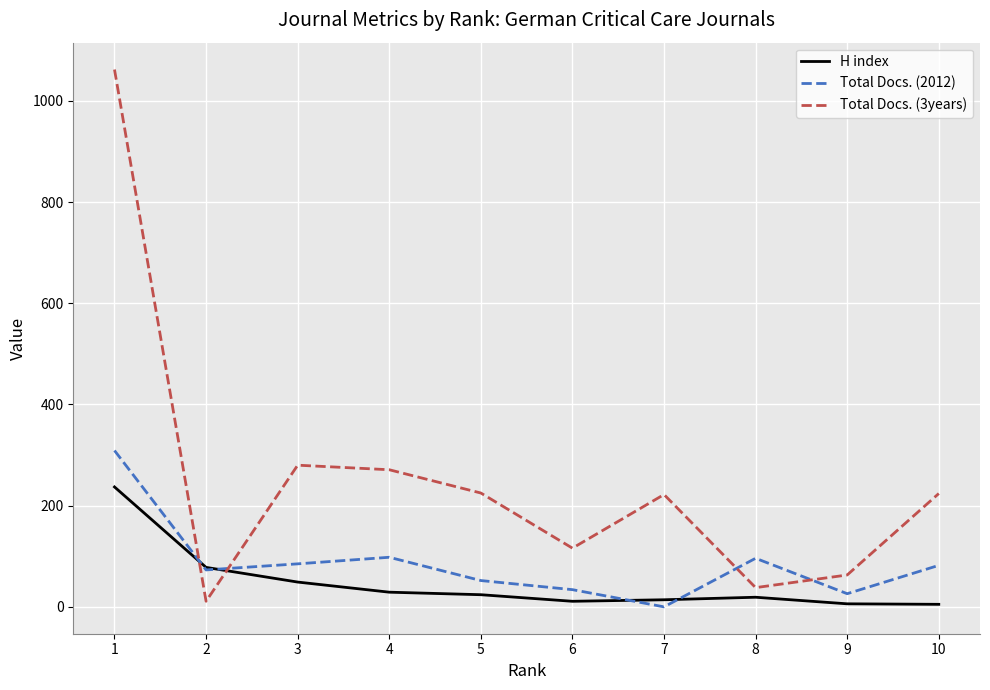

What is the sum of all H index values?

472